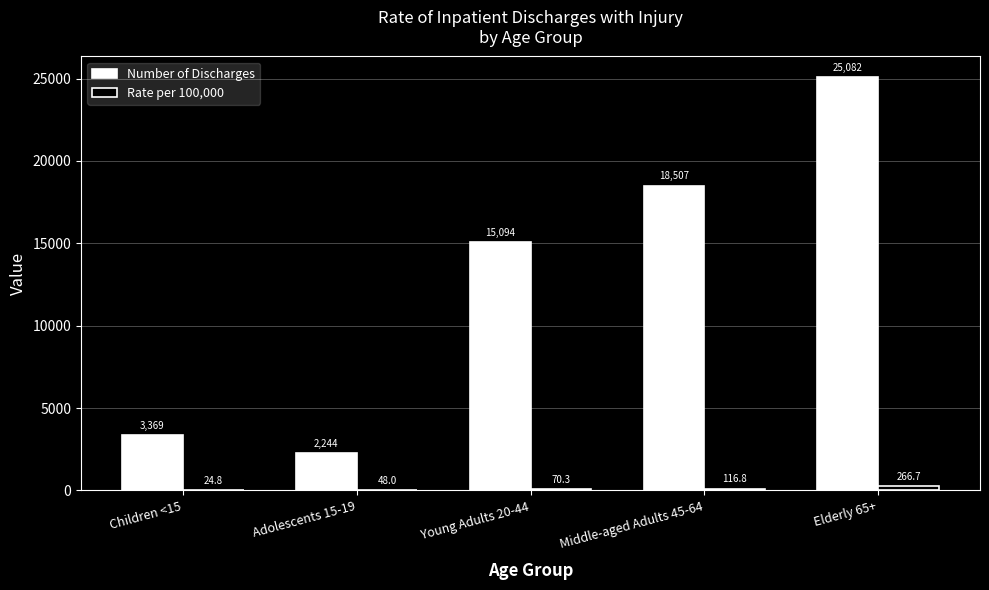

Reading right to left, what are all the values shown in this chart?

Number of Discharges: 25082.0	18507.0	15094.0	2244.0	3369.0
Rate per 100,000: 266.7	116.8	70.3	48.0	24.8